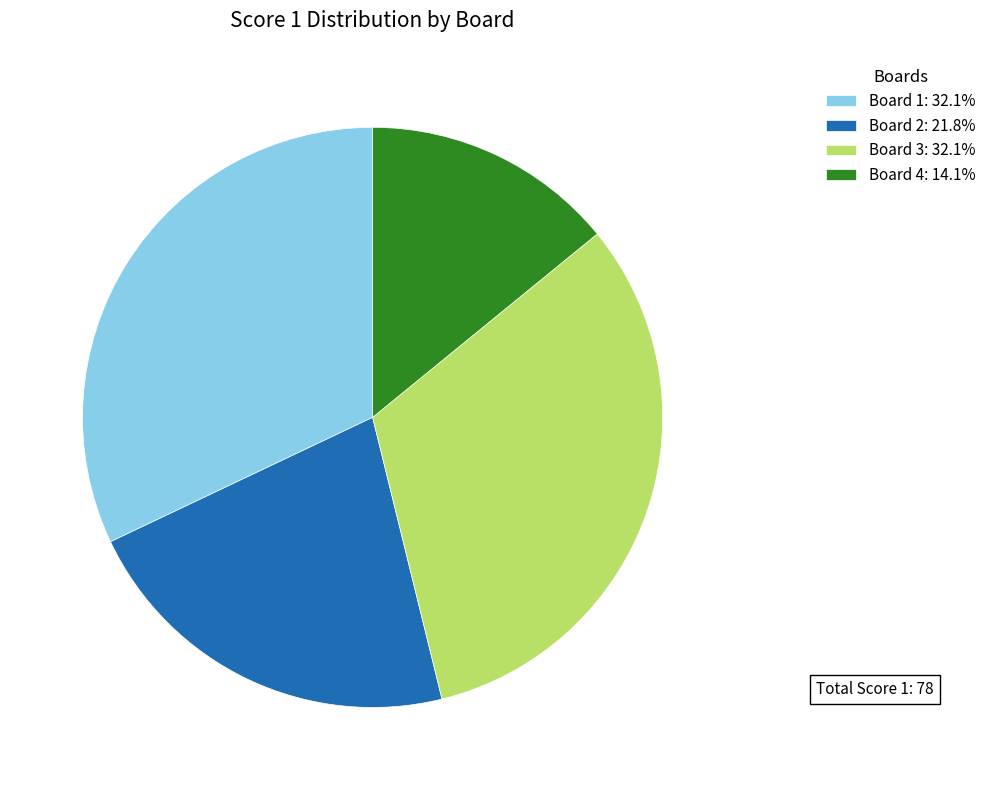

Does Board 4 represent more than half of the total?

No